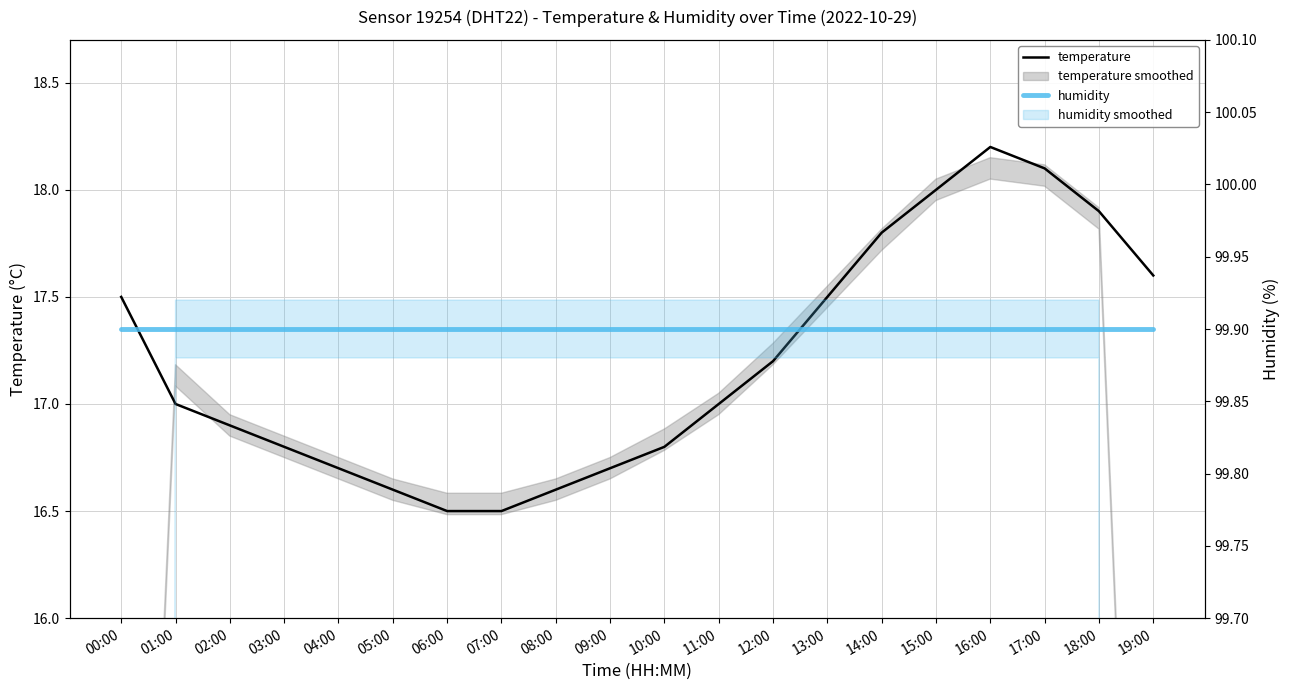

Is it true that humidity equals 141.5 at 10:00?

False